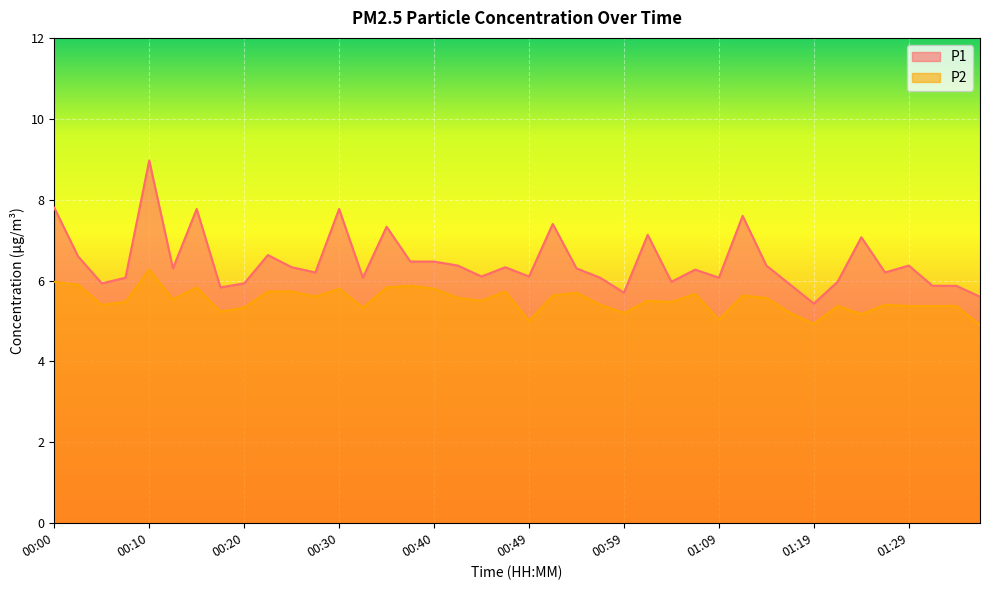

What is the difference between the maximum and second lowest values in the P2 series?

1.3